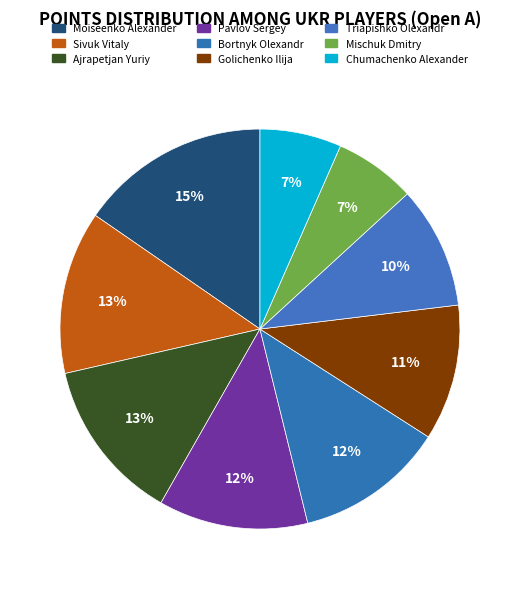

Count the number of slices in the pie.

9